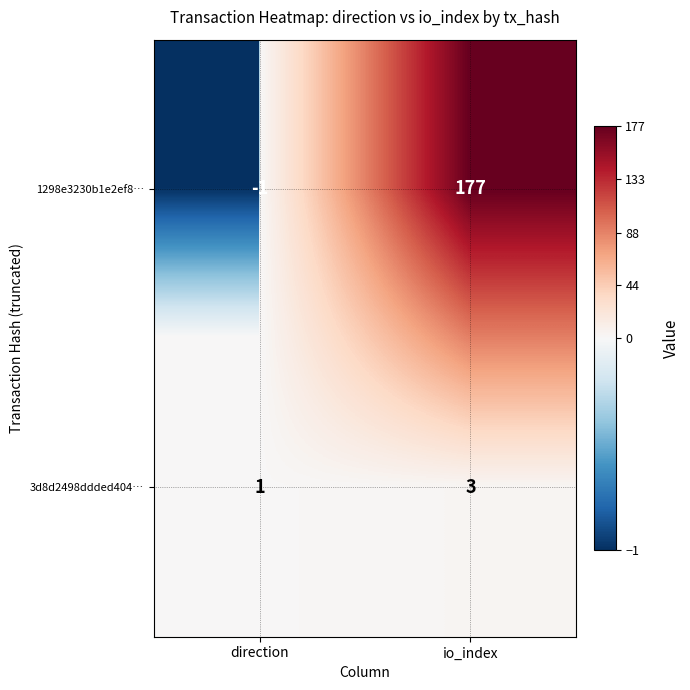

Reading left to right, transcribe all the data shown in this chart.

1298e3230b1e2ef8…: -1	177
3d8d2498ddded404…: 1	3